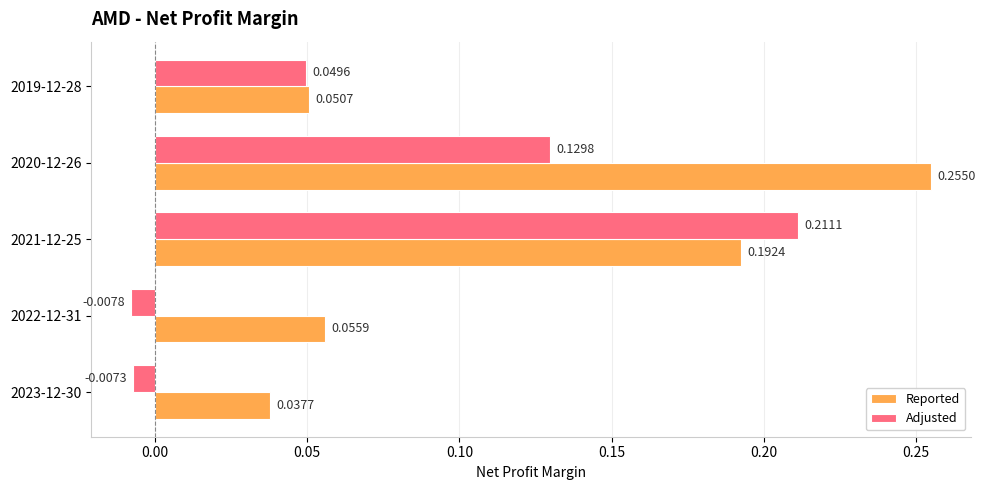

What is the sum of all Adjusted values?

0.4